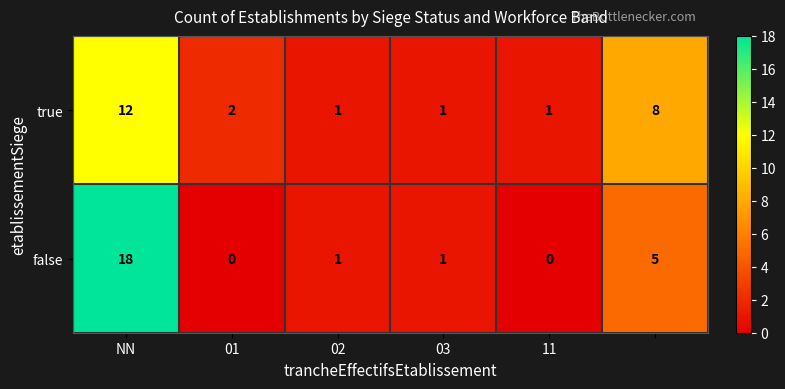

What is the average value of the true series?

4